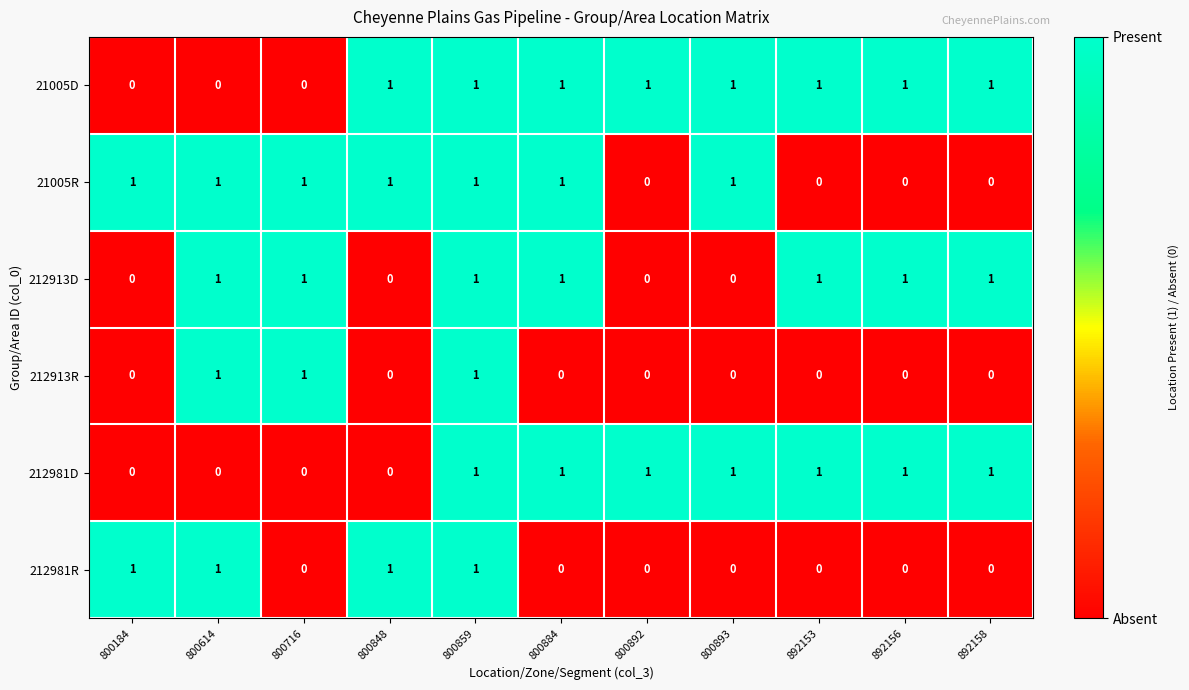

What is the sum of all 21005R values?

7